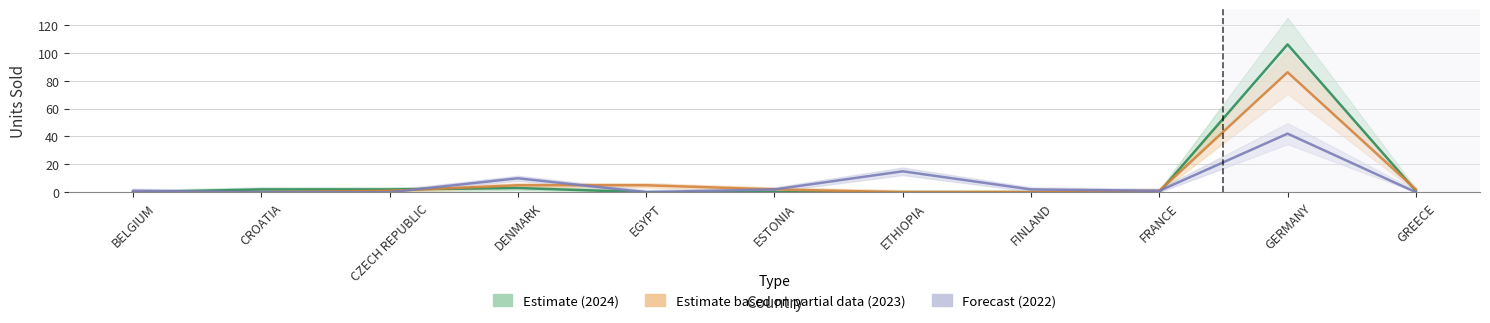

The value of 2022 at DENMARK is 13. True or false?

False